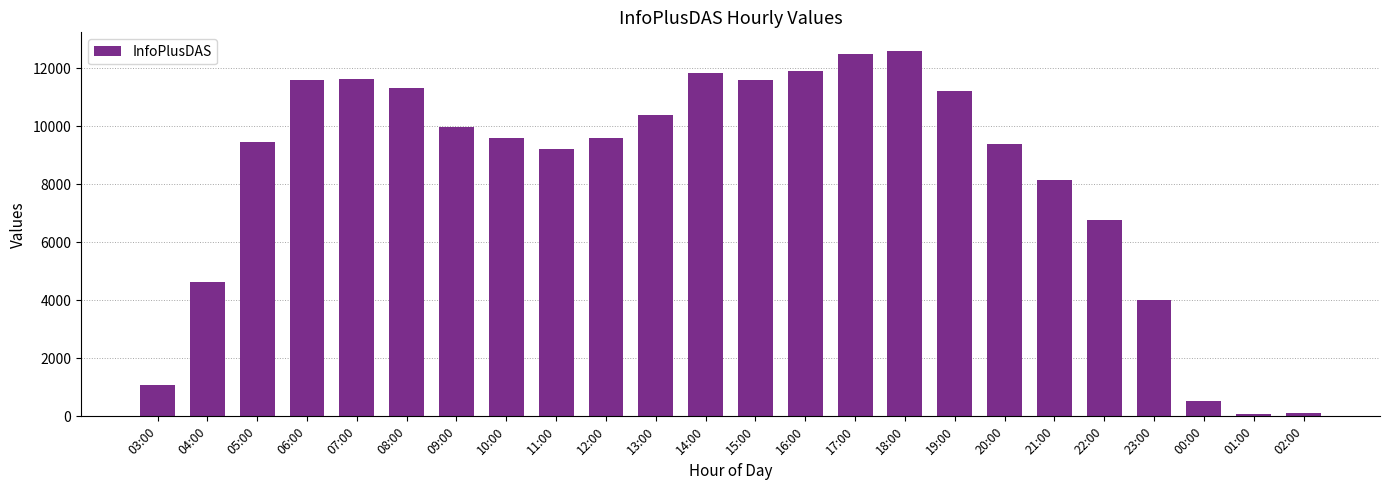

Where is the data nearest to the value 6340?

22:00